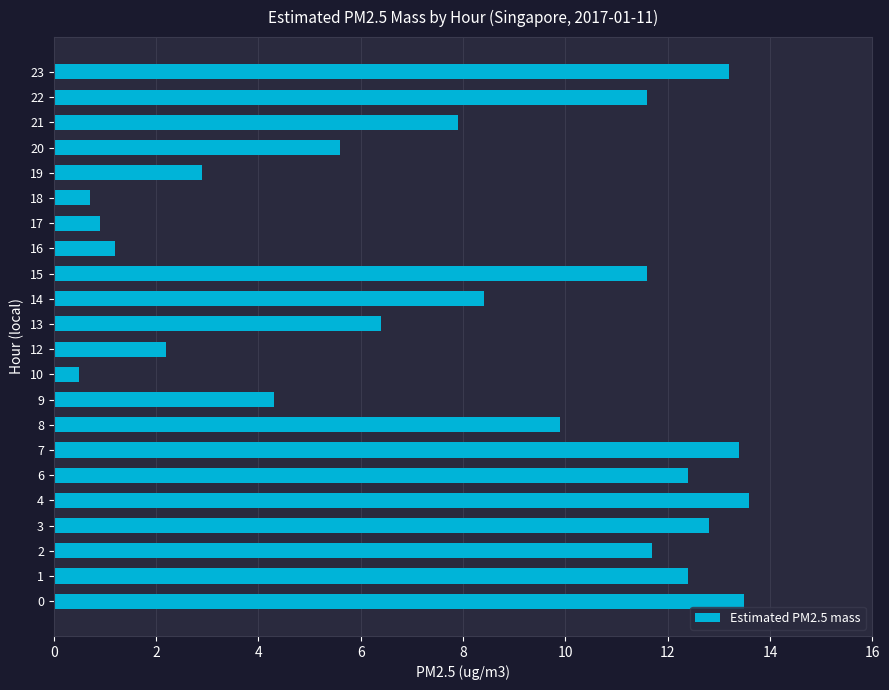

At which category does the chart reach its minimum across all series?

10